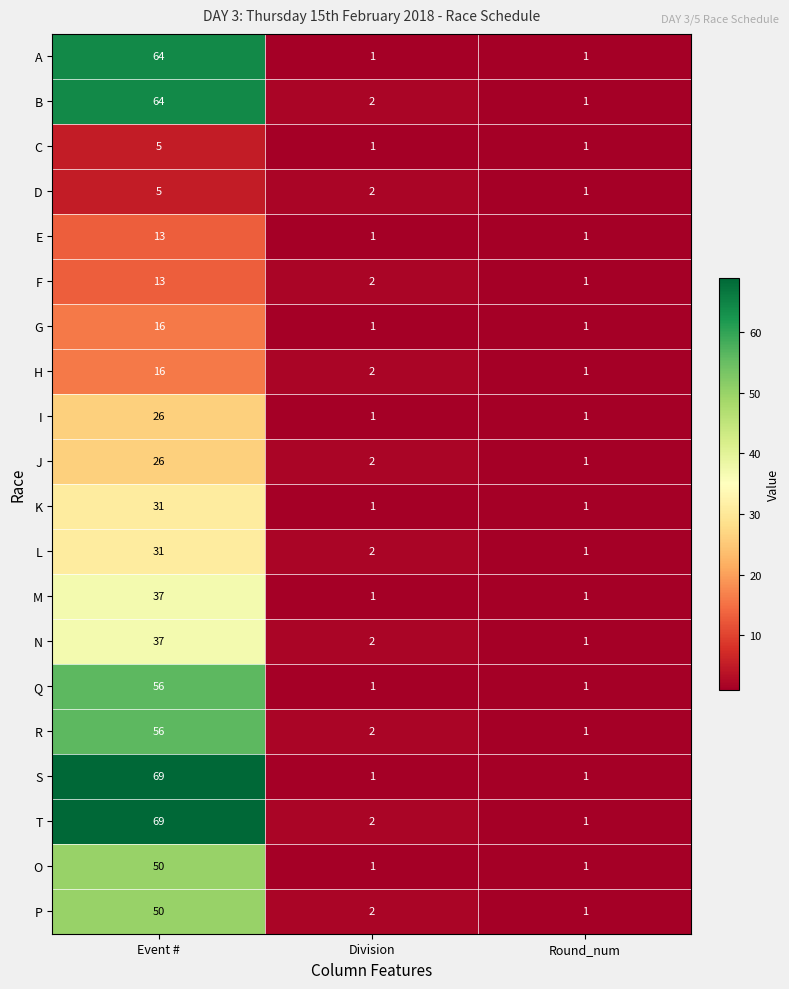

Rank the categories by N value from lowest to highest.

Round_num, Division, Event #